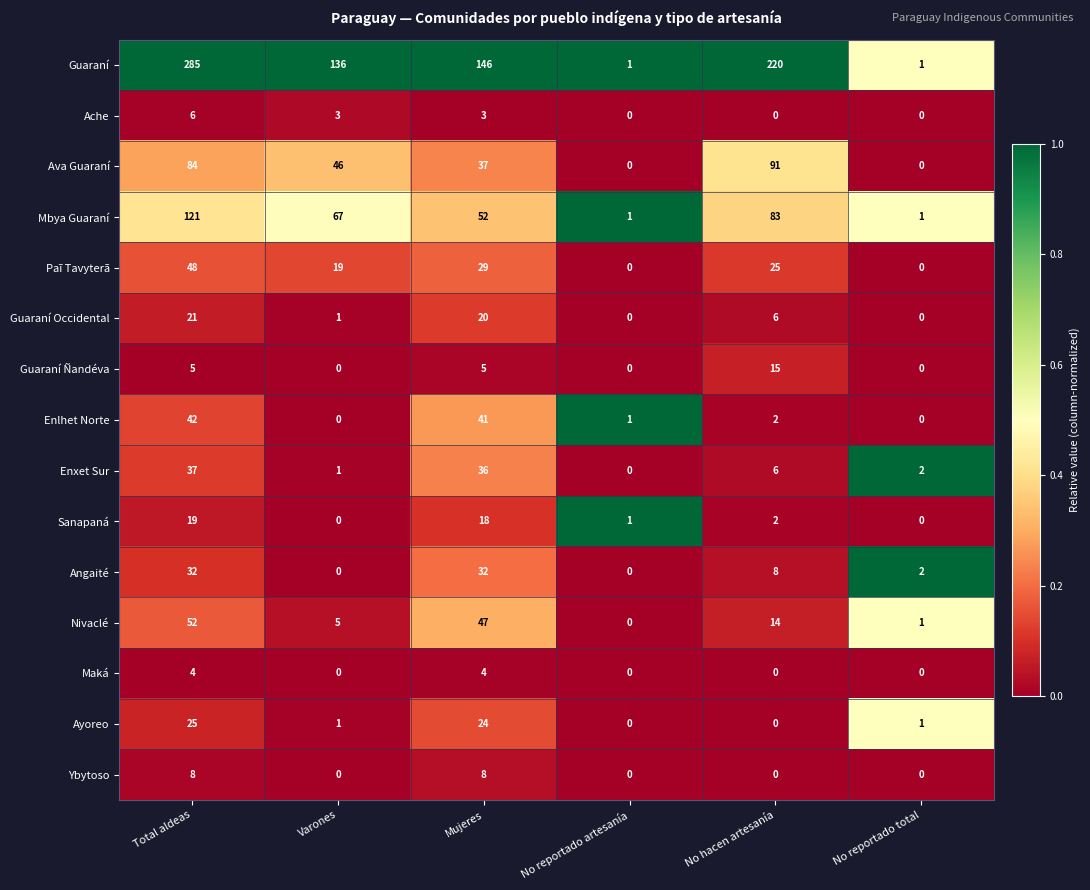

What is the total value across all series at No reportado artesanía?

4